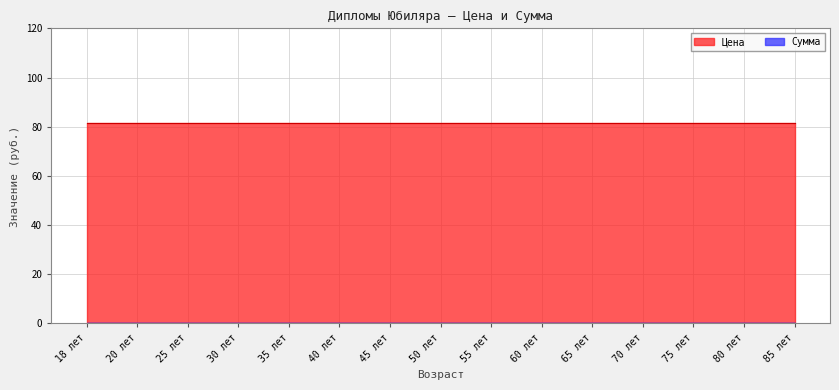

Reading left to right, transcribe all the data shown in this chart.

Цена: 81.4	81.4	81.4	81.4	81.4	81.4	81.4	81.4	81.4	81.4	81.4	81.4	81.4	81.4	81.4
Сумма: 0.0	0.0	0.0	0.0	0.0	0.0	0.0	0.0	0.0	0.0	0.0	0.0	0.0	0.0	0.0